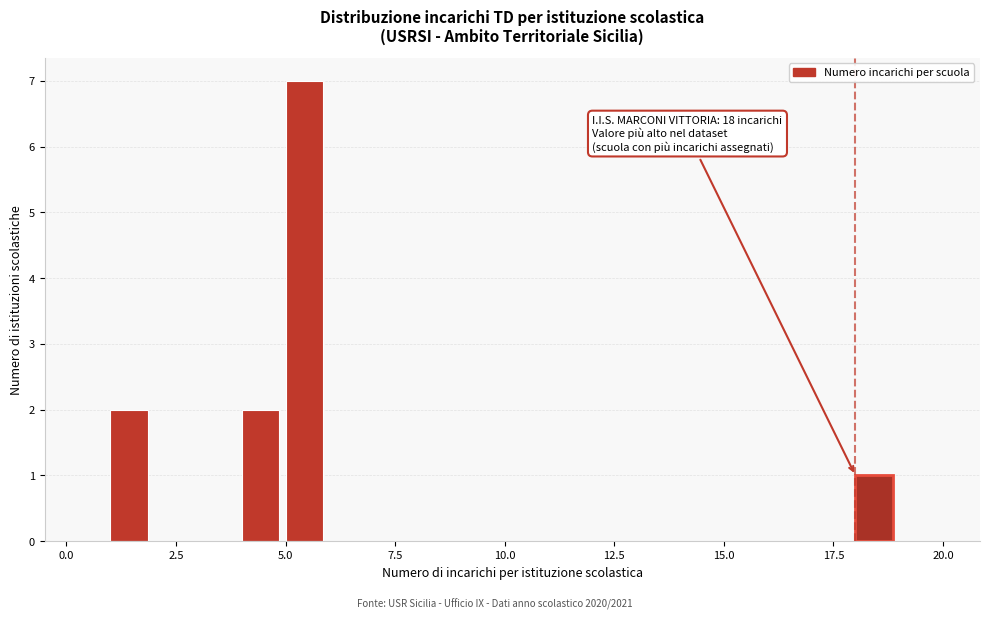

Around what value on the x-axis is the tallest bar? Give the approximate position of its centre, as read against the axis.

5.5